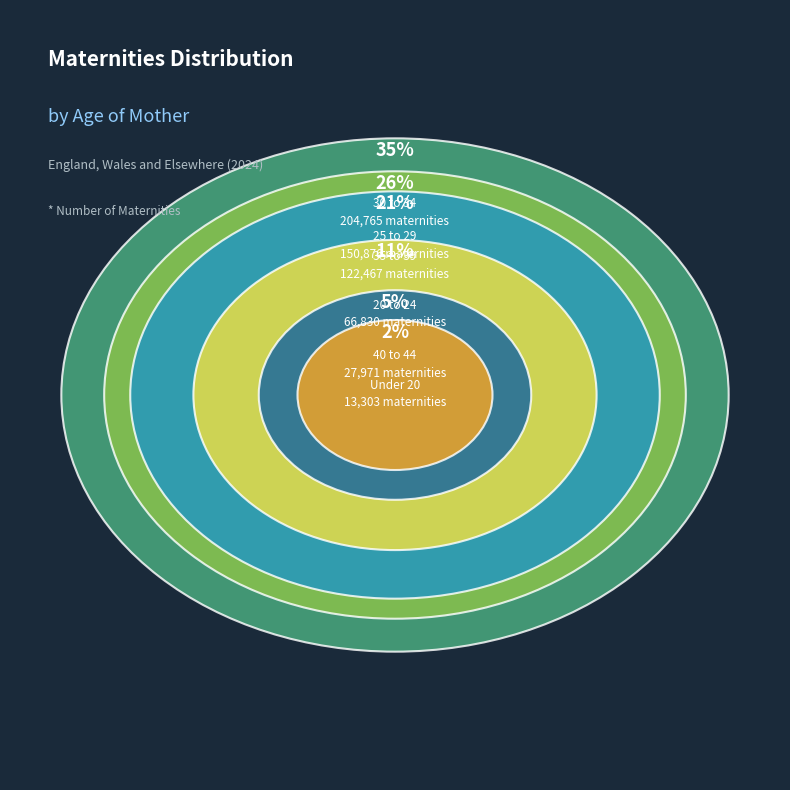

Does 20 to 24 represent more than half of the total?

No